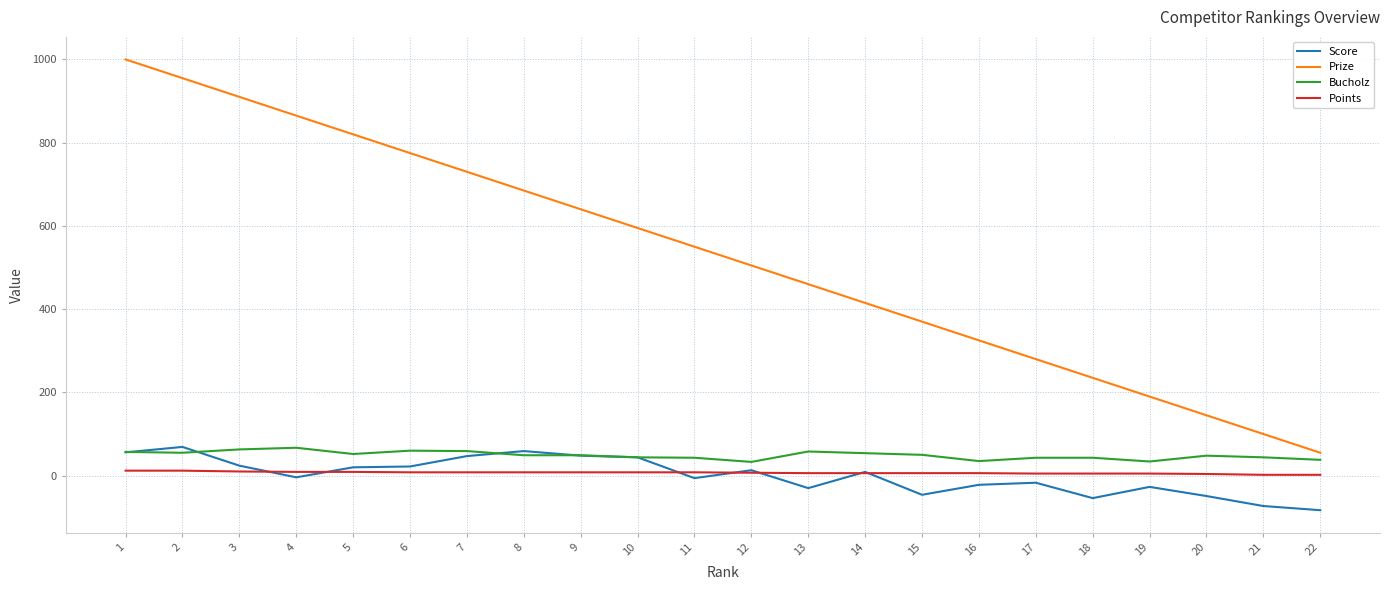

What is the sum of the Score values at 14 and 16?

-13